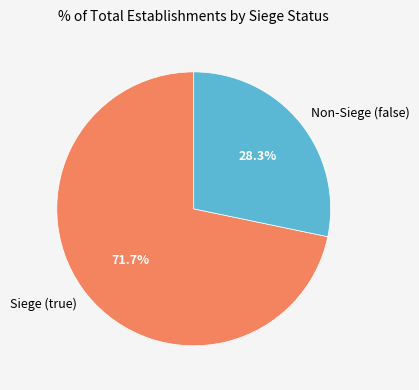

Which slice is the largest?

Siege (true)